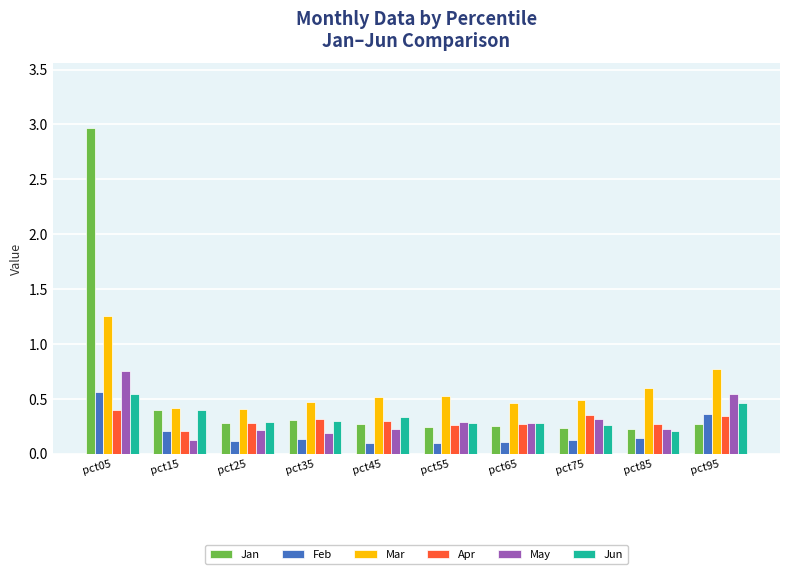

At which category does the chart reach its peak across all series?

pct05